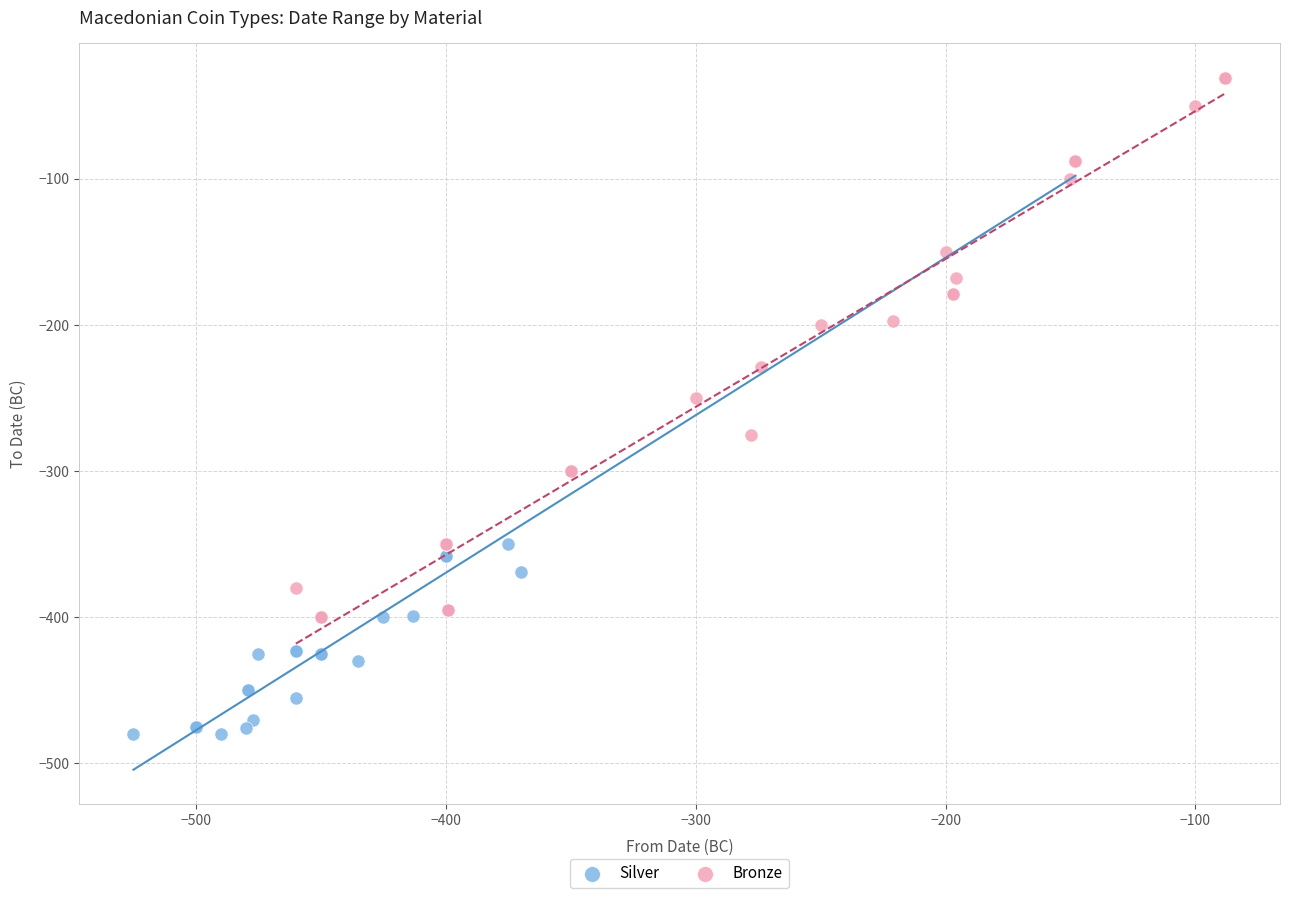

Which series has the widest spread of Y values?

Silver